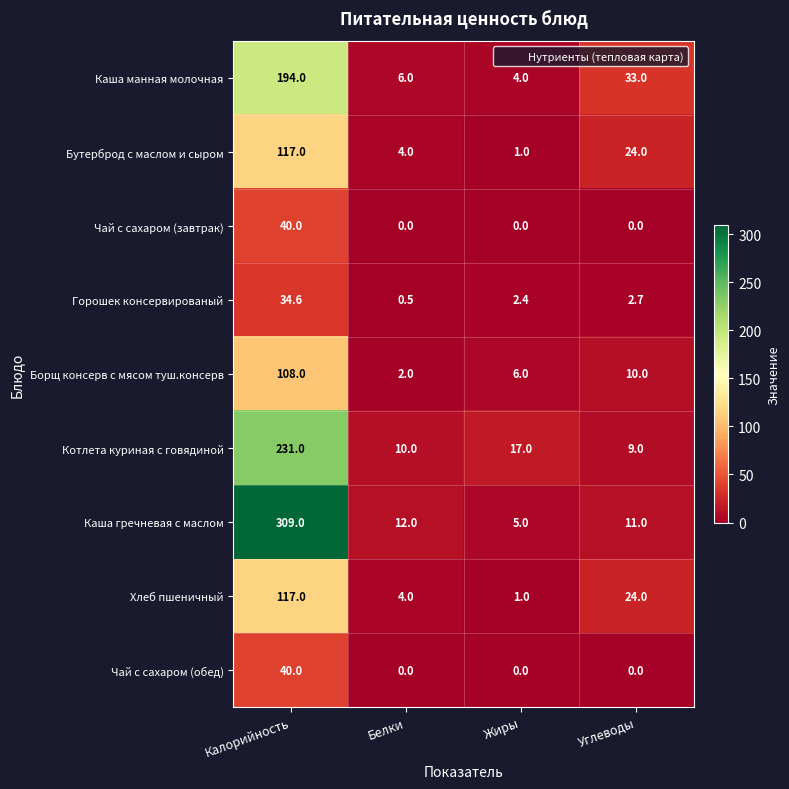

Is it true that Хлеб пшеничный equals 1.0 at Жиры?

True